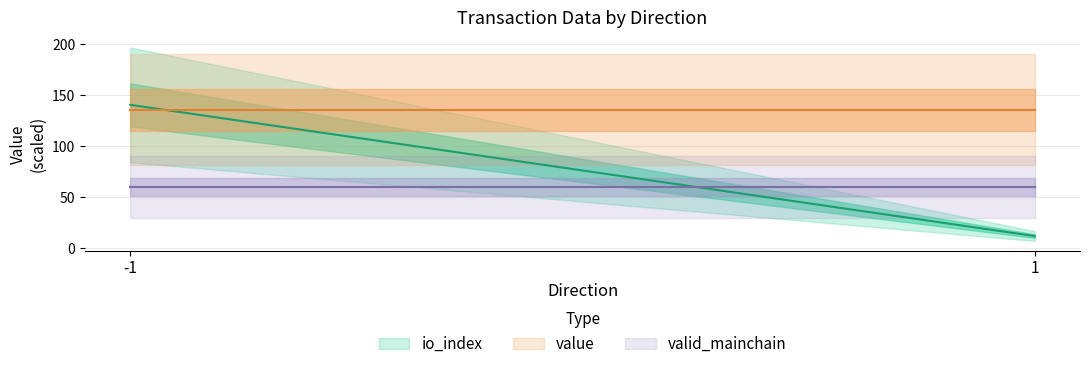

Is it true that io_index equals 51.2 at -1?

False